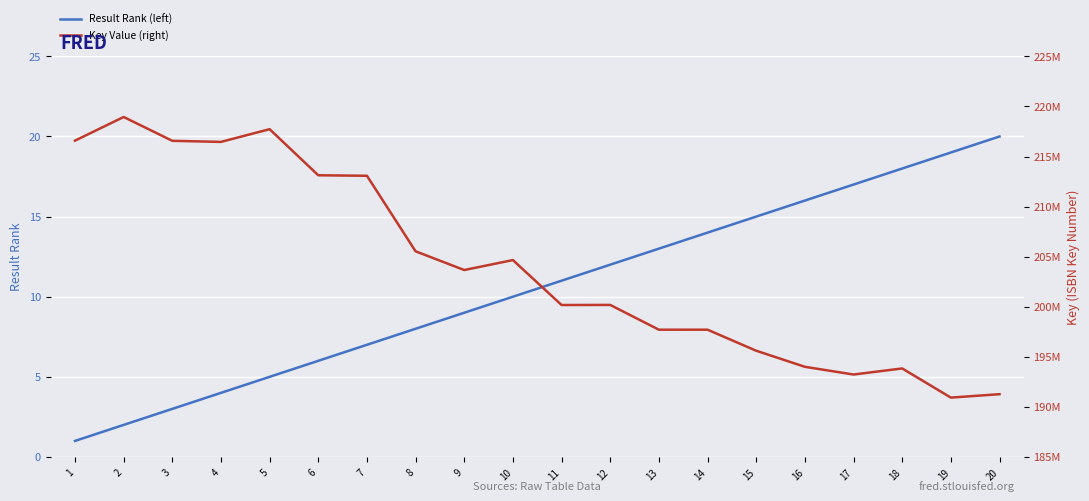

What is the difference between the highest and lowest values at 2?

218946117